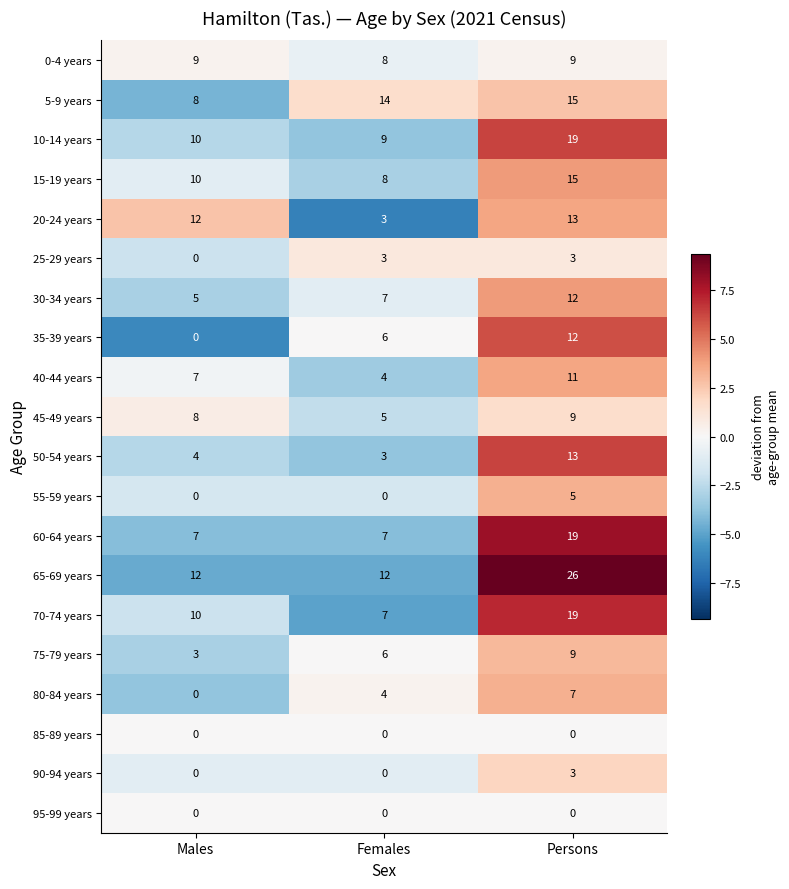

At which category is the sum across all series the highest?

Persons